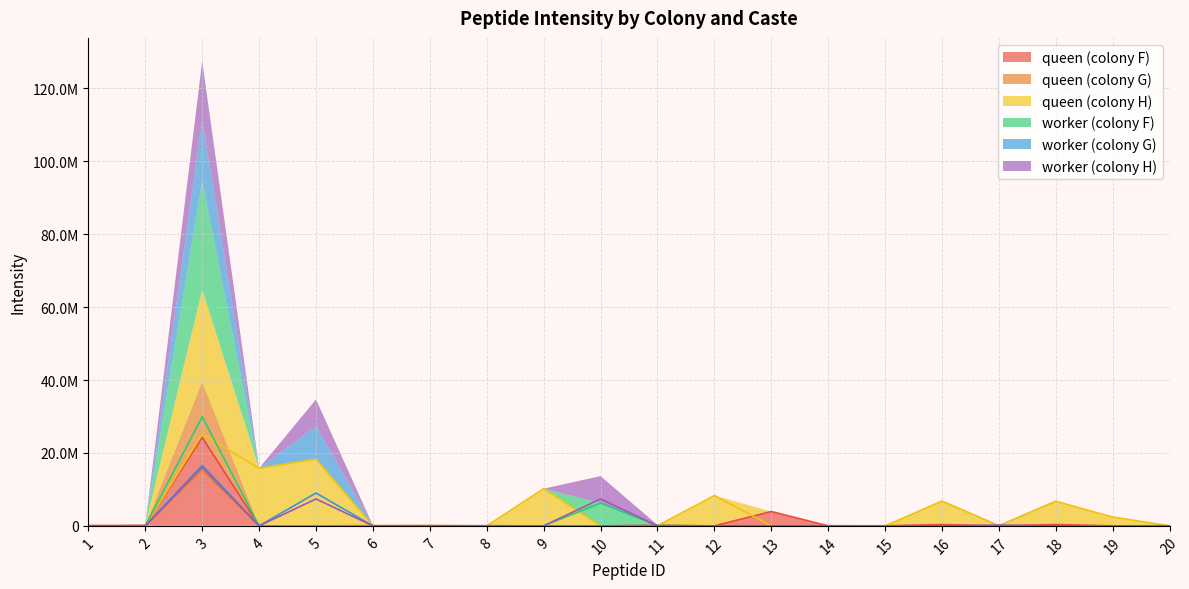

Which series has the largest range (max minus min)?

worker (colony F)